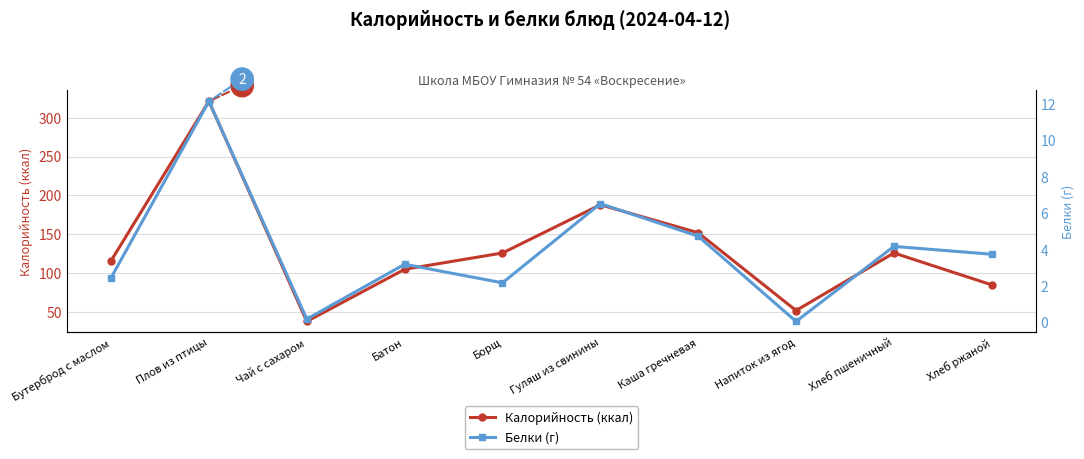

How many values in the Калорийность (ккал) series exceed 126?

3